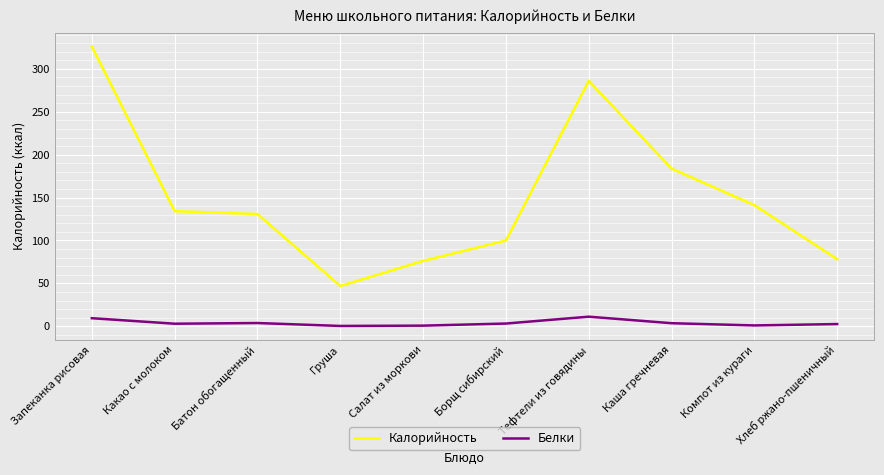

True or false: Белки and Калорийность intersect in this chart.

False